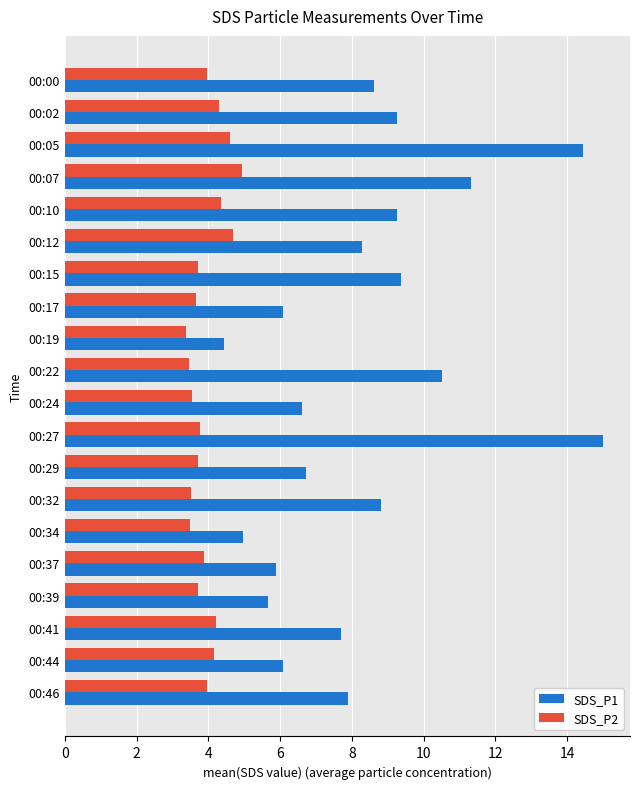

Which category has the highest value in the SDS_P1 series?

00:27